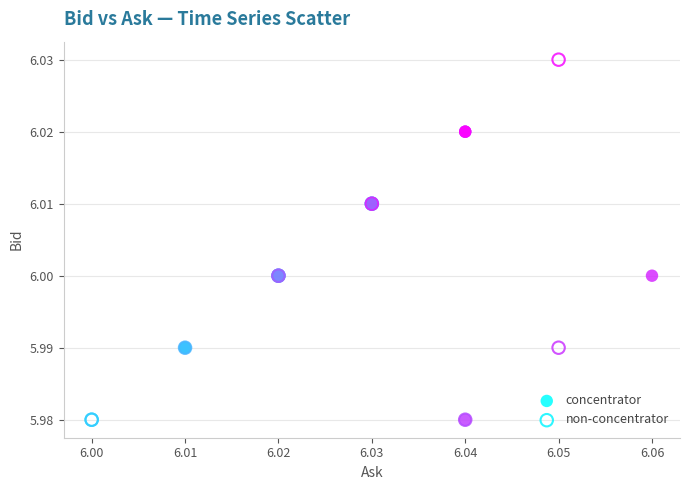

Which series contains the highest Y value?

non-concentrator